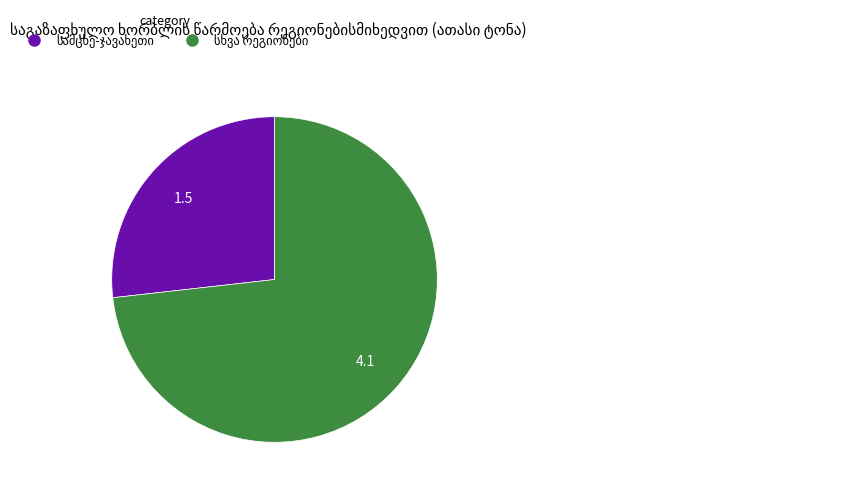

Is there any slice that represents more than half of the pie?

Yes